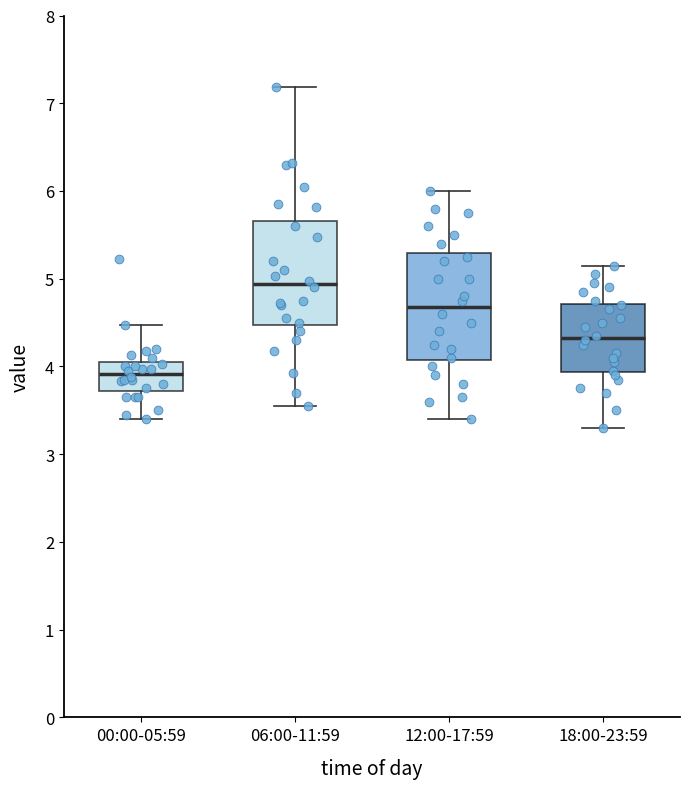

Reading left to right, transcribe this box plot: for each box, give where its median line is, the range the box spans, and where its two whiskers end, as read against the y-axis. The values are not printed on the chart, so give them approximately, as read against the axis.

00:00-05:59: median 3.9, box 3.7 to 4.0, whiskers 3.4 to 4.5
06:00-11:59: median 4.9, box 4.5 to 5.7, whiskers 3.6 to 7.2
12:00-17:59: median 4.7, box 4.1 to 5.3, whiskers 3.4 to 6.0
18:00-23:59: median 4.3, box 3.9 to 4.7, whiskers 3.3 to 5.2